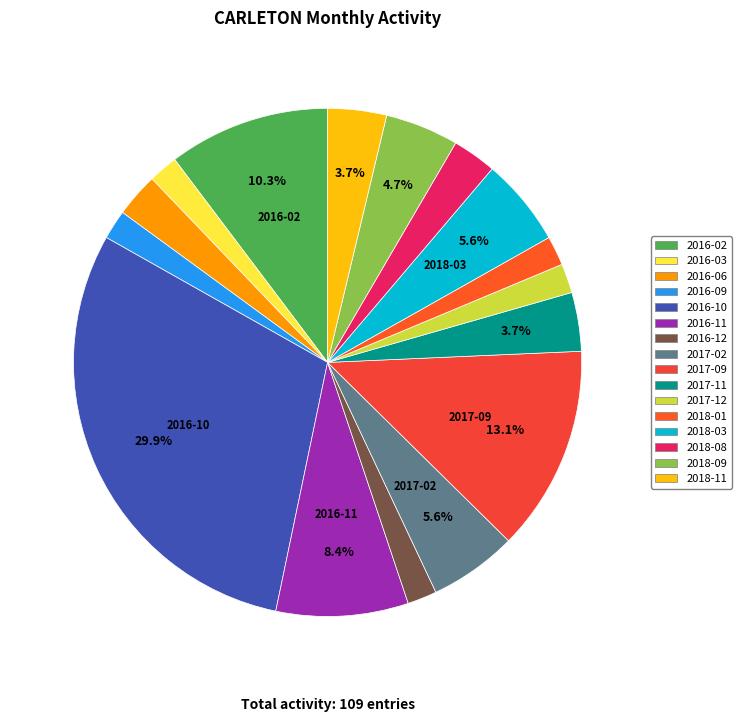

Which slice is the largest?

2016-10